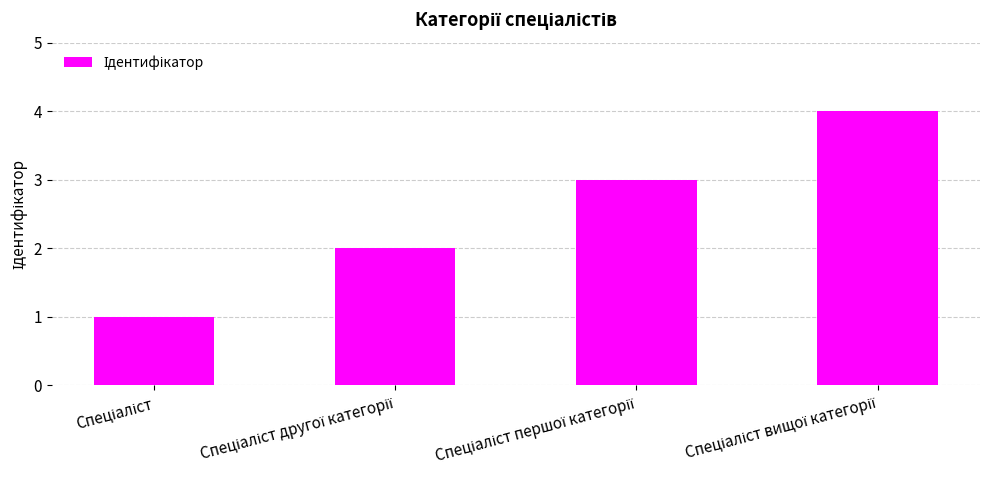

What is the sum of all values?

10